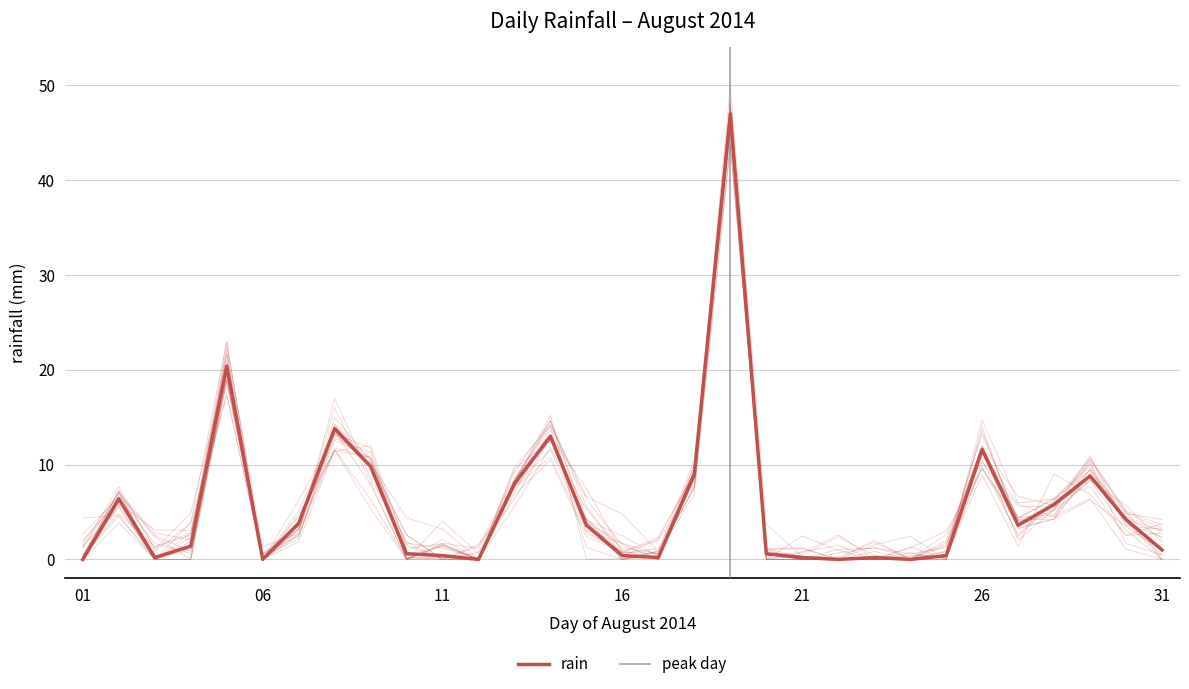

What is the average value?

5.6